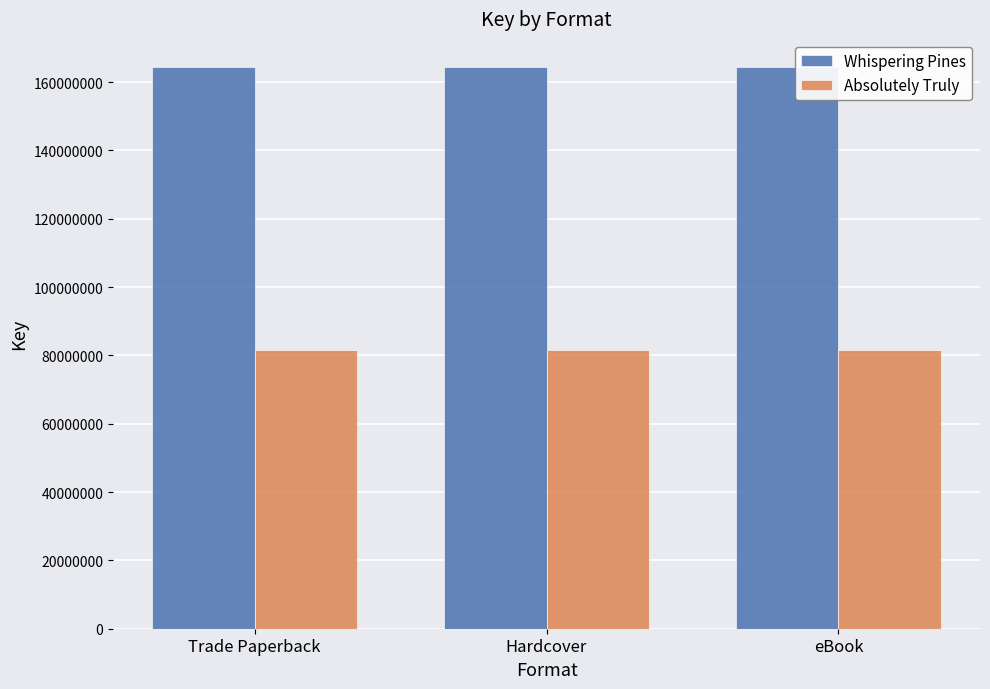

What are all the series names shown in the legend?

Whispering Pines, Absolutely Truly